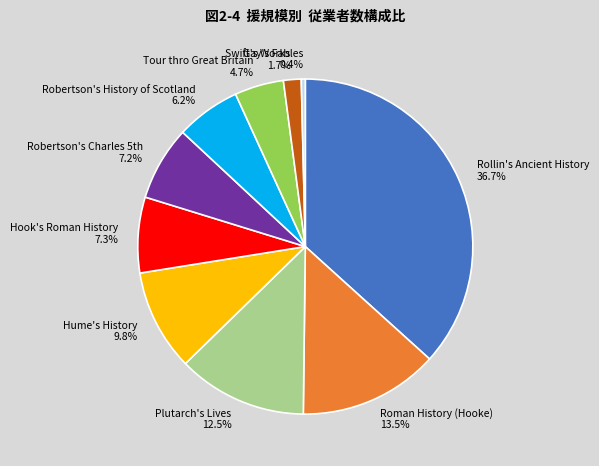

How many segments does this pie chart have?

10